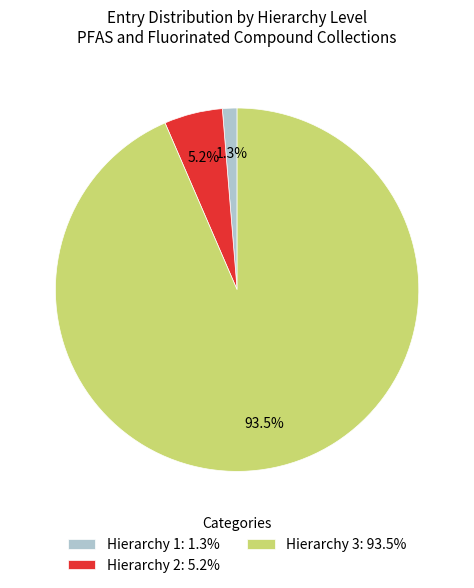

Which category has the biggest portion of the pie?

Hierarchy 3